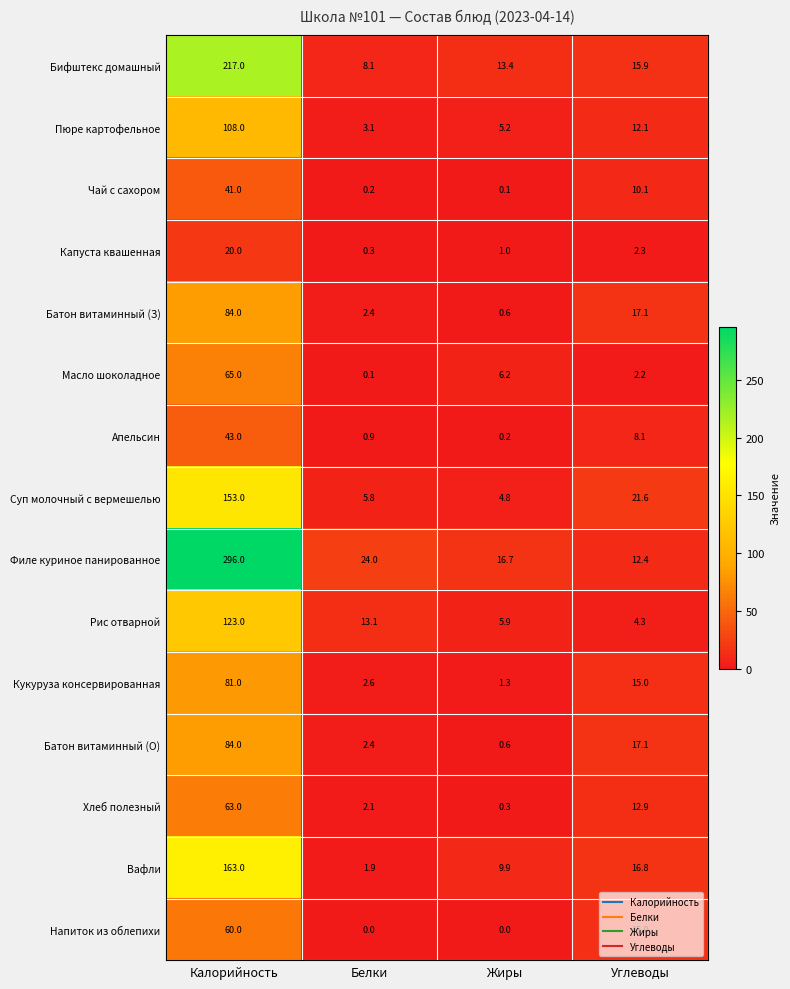

How many series are shown in this chart?

15